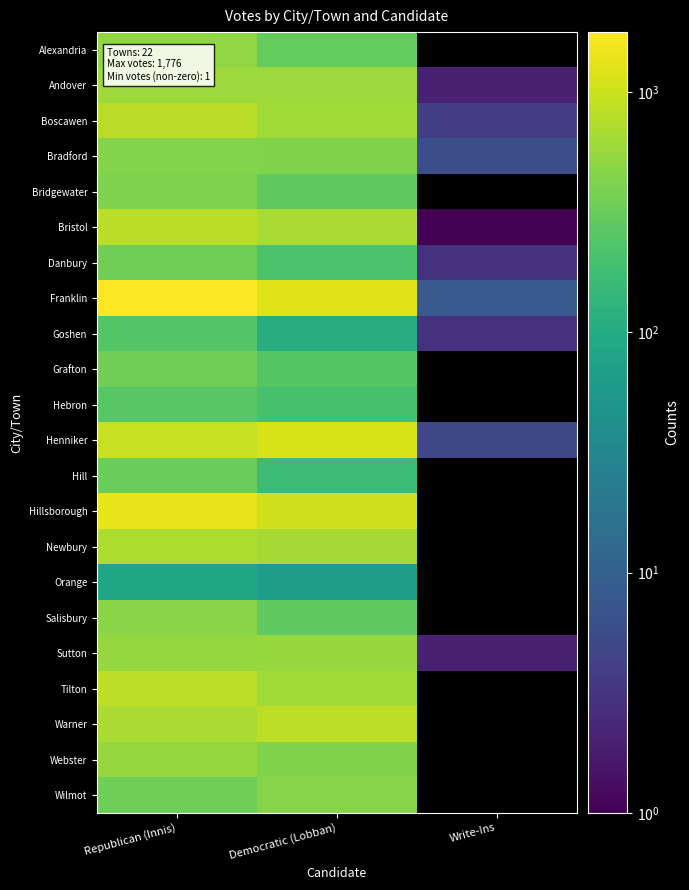

What is the spread (max minus min) of values at Democratic (Lobban)?

1148.0